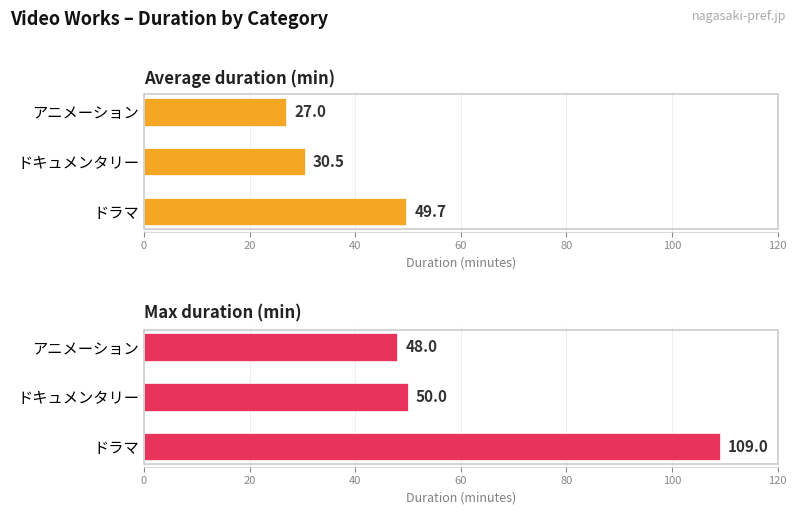

What is the difference between the second highest and minimum values in the Average duration (min) series?

3.5